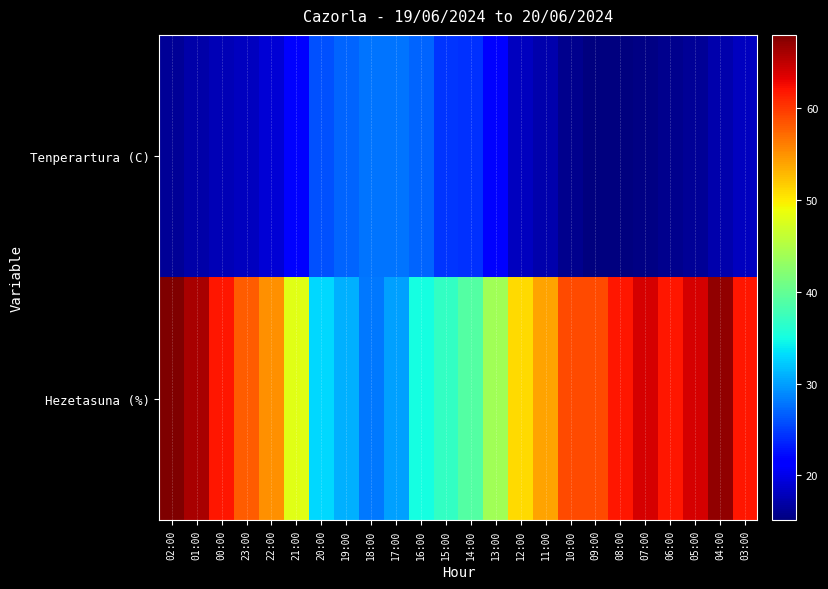

Reading right to left, what are all the values shown in this chart?

Tenperartura (C): 03:00=18.0	04:00=17.2	05:00=16.3	06:00=15.9	07:00=15.4	08:00=15.1	09:00=15.2	10:00=15.8	11:00=17.3	12:00=18.1	13:00=21.5	14:00=24.2	15:00=24.6	16:00=27.0	17:00=27.8	18:00=27.8	19:00=26.9	20:00=25.9	21:00=21.9	22:00=19.1	23:00=18.1	00:00=17.6	01:00=17.0	02:00=16.3
Hezetasuna (%): 03:00=62.0	04:00=67.0	05:00=64.0	06:00=62.0	07:00=64.0	08:00=62.0	09:00=59.0	10:00=59.0	11:00=54.0	12:00=51.0	13:00=44.0	14:00=39.0	15:00=37.0	16:00=35.0	17:00=30.0	18:00=28.0	19:00=31.0	20:00=33.0	21:00=48.0	22:00=55.0	23:00=58.0	00:00=62.0	01:00=66.0	02:00=68.0